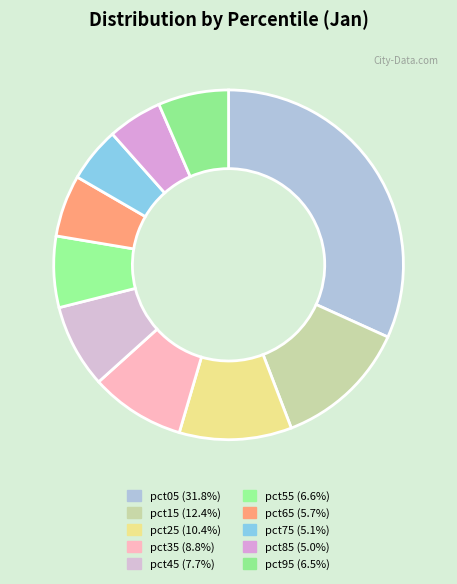

How much of the chart is everything except pct05?

68.2%